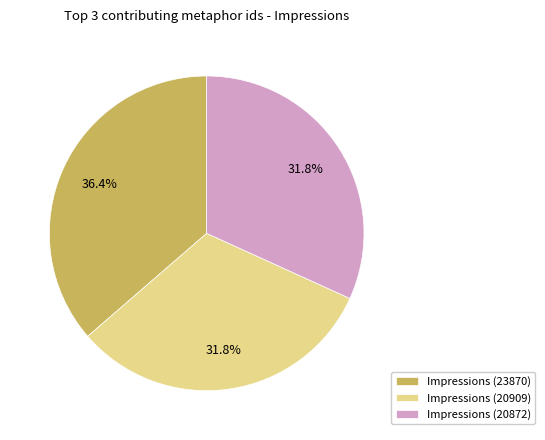

Which category has the biggest portion of the pie?

Impressions (23870)